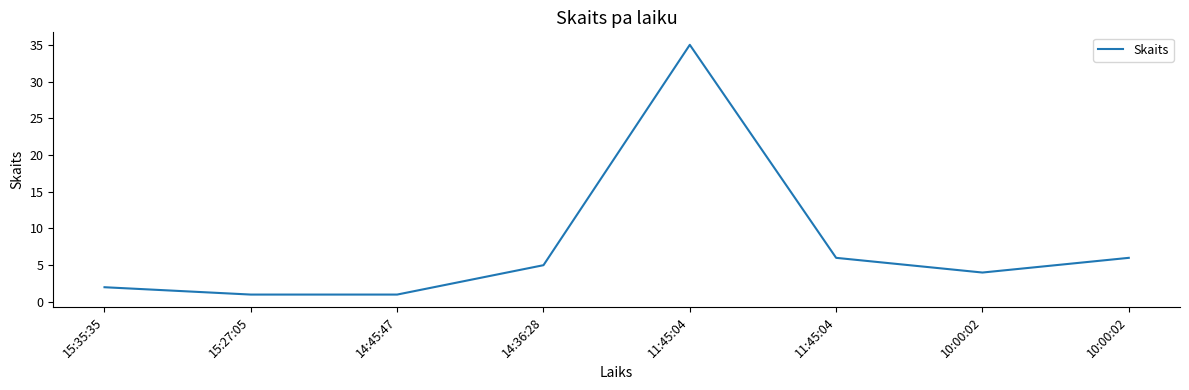

Reading left to right, extract all data points from this chart.

2	1	1	5	35	6	4	6